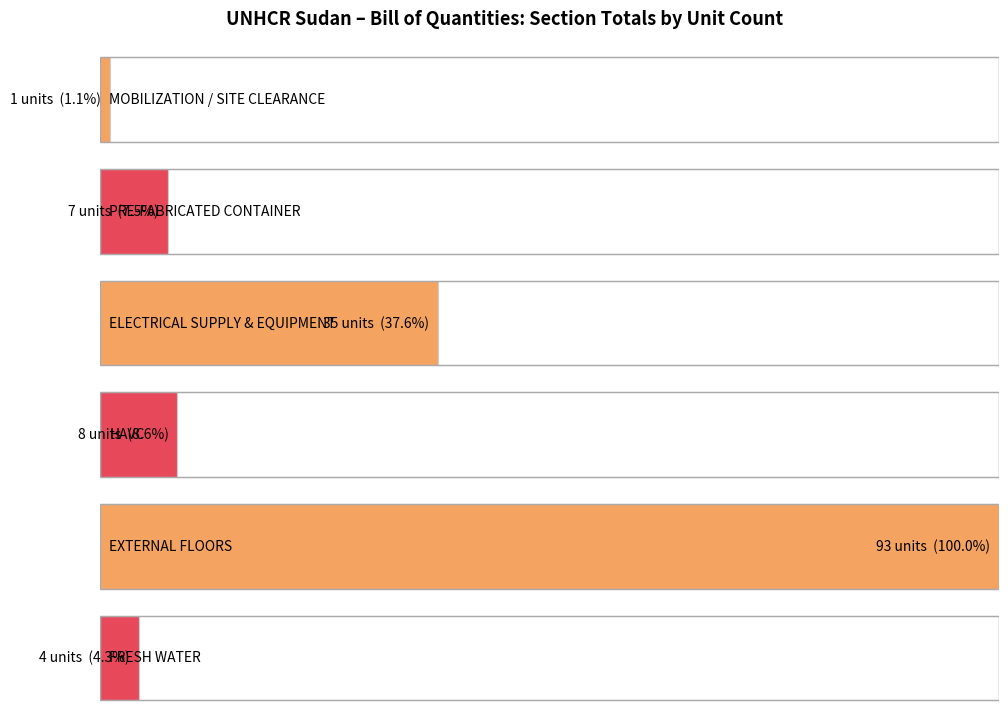

What is the greatest value displayed?

93